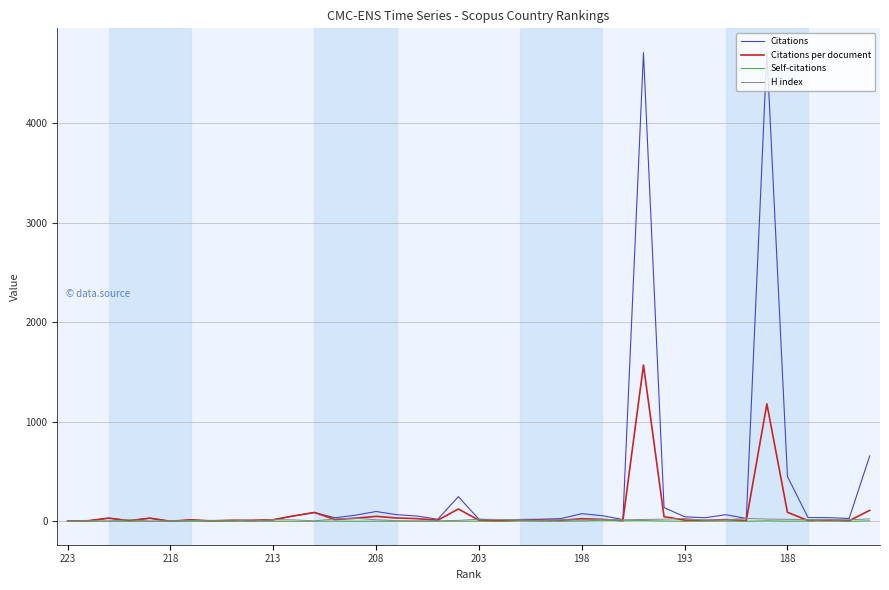

Which series has the largest range (max minus min)?

Citations